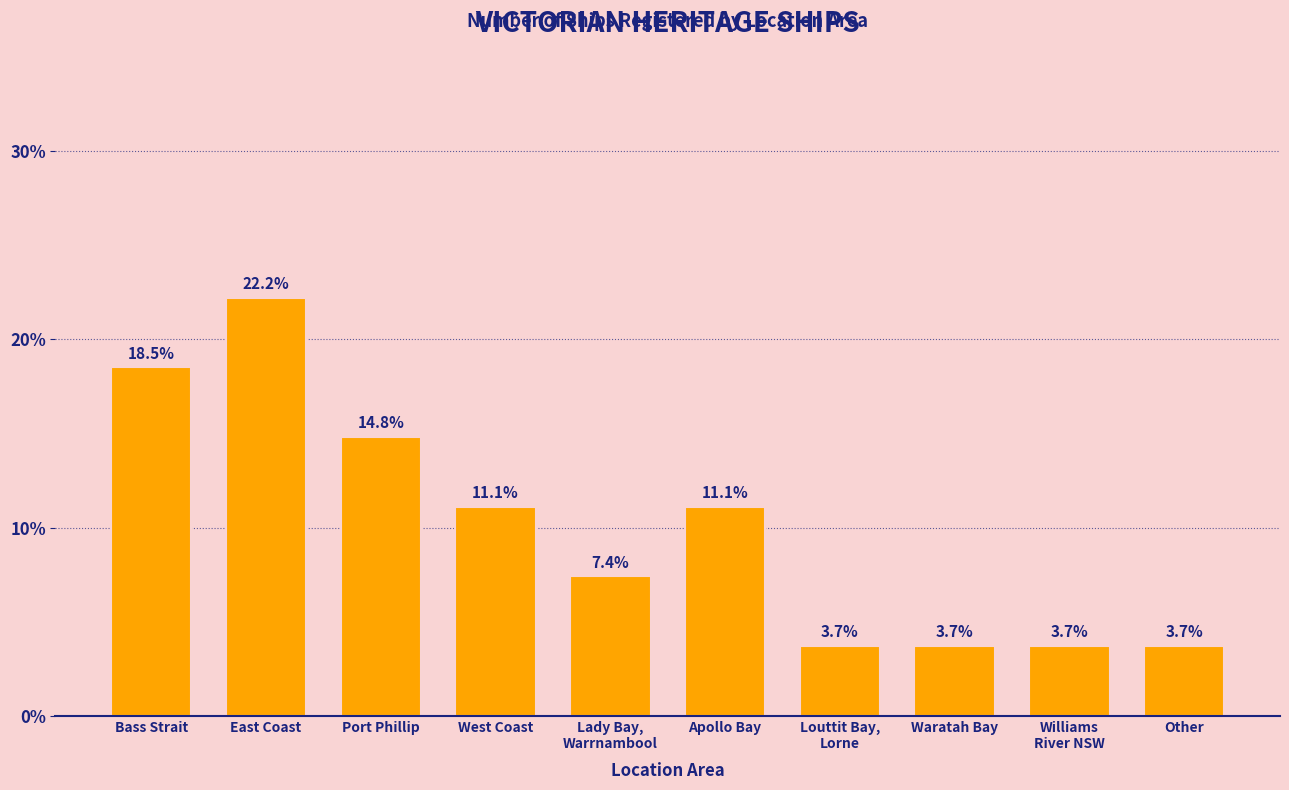

Does the chart contain any negative values?

No